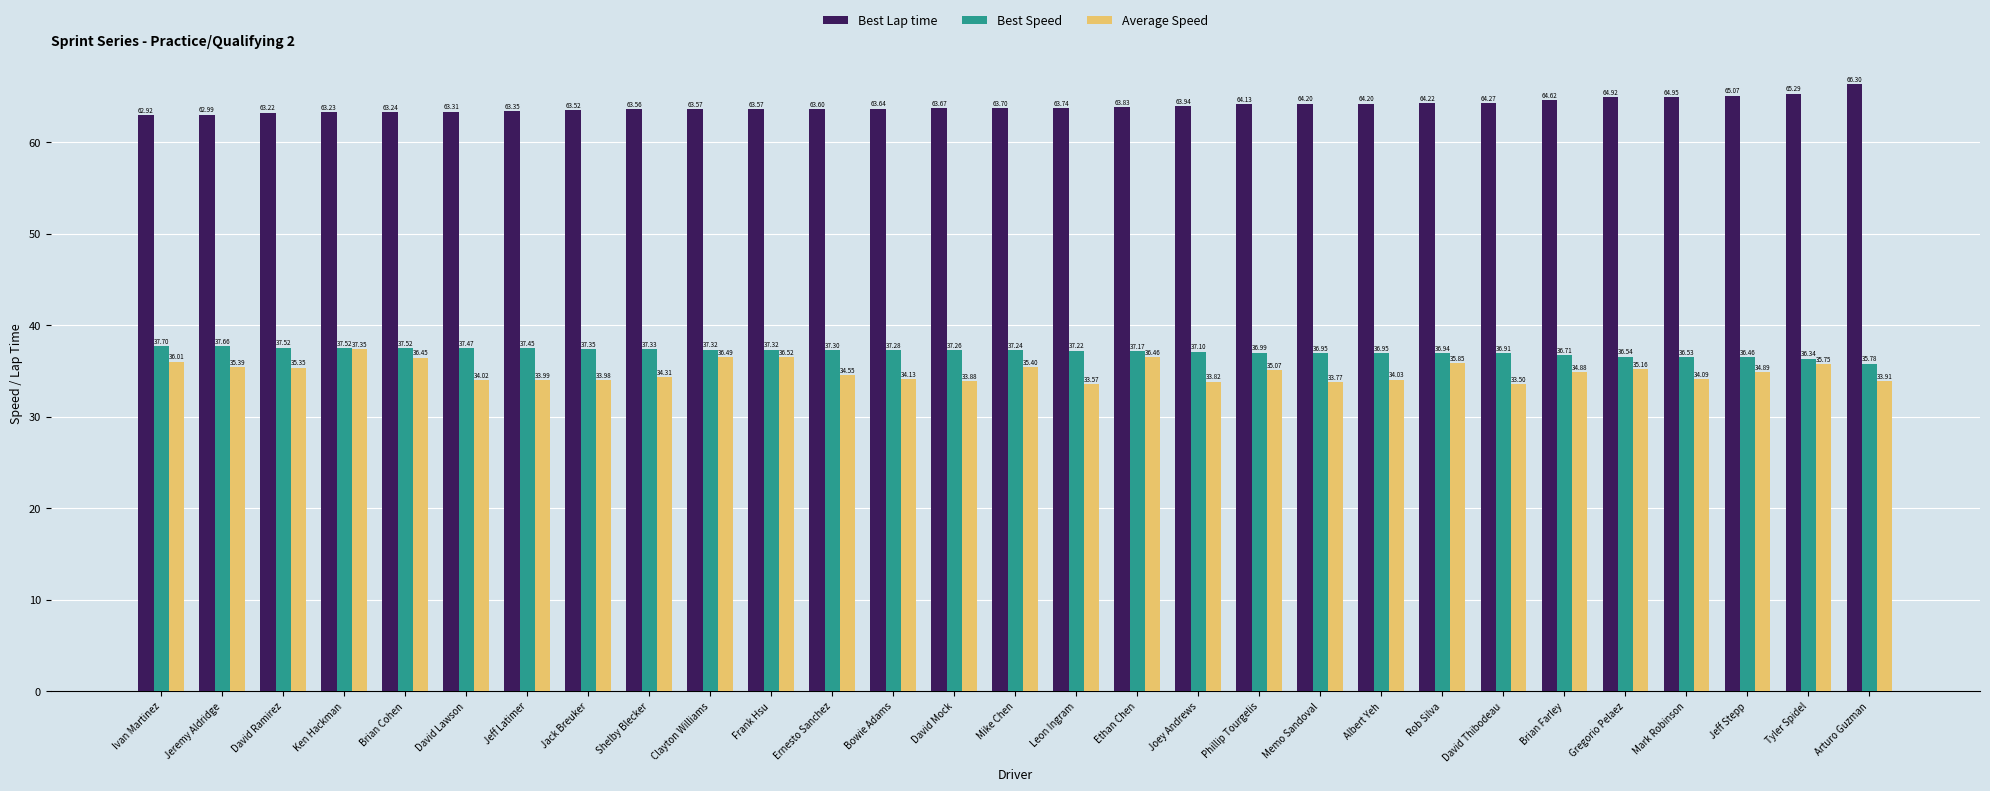

How many values in the Best Speed series are below 37?

11